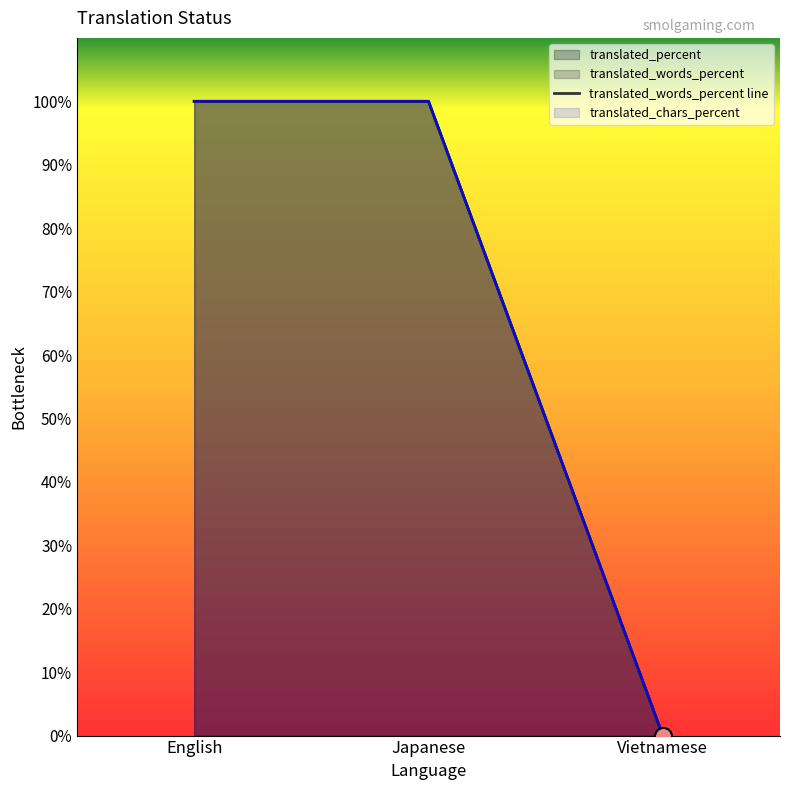

Which series contains the lowest Y value?

translated